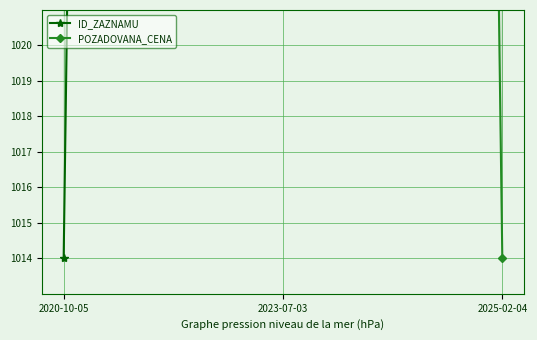

How many distinct data groups are displayed?

2